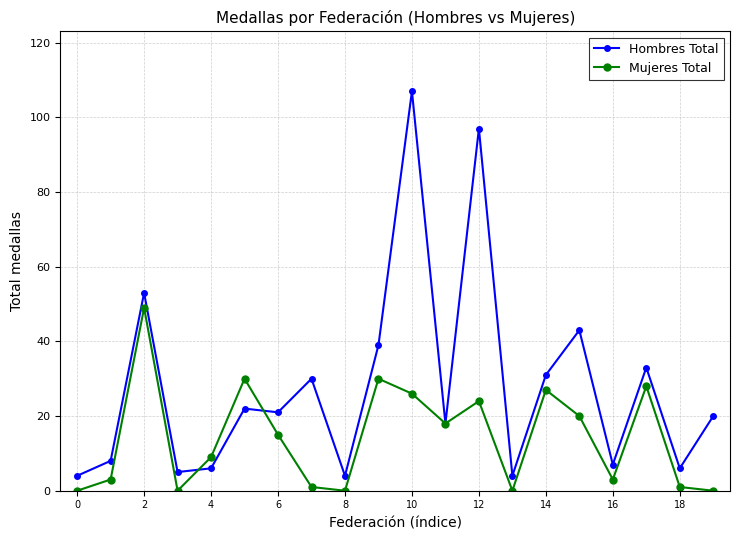

Which series has the largest total across all categories?

Hombres Total